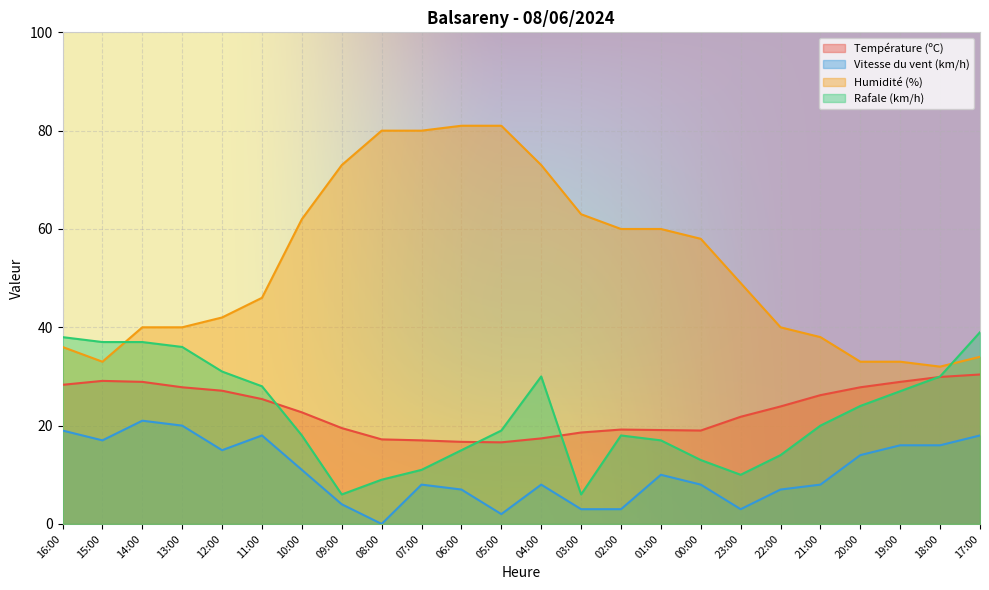

Which series changed the most between 16:00 and 11:00?

Humidité (%)